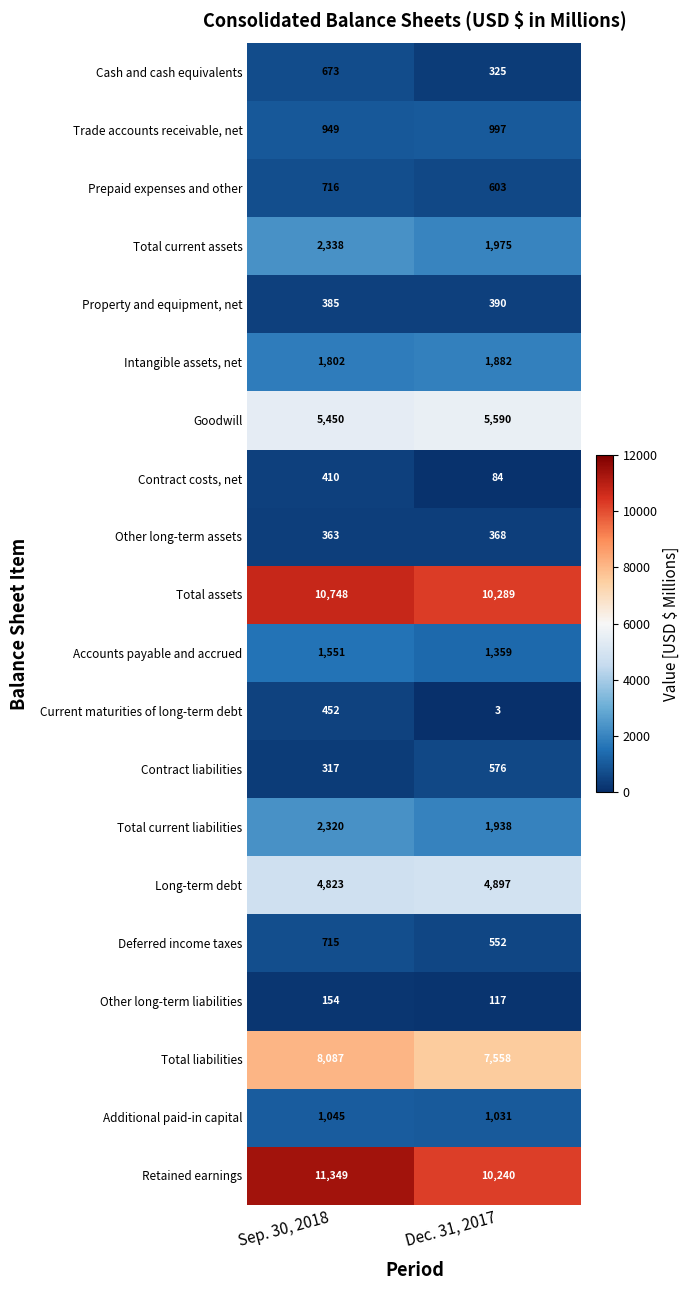

Between Sep. 30, 2018 and Dec. 31, 2017, which series saw the biggest shift?

Retained earnings